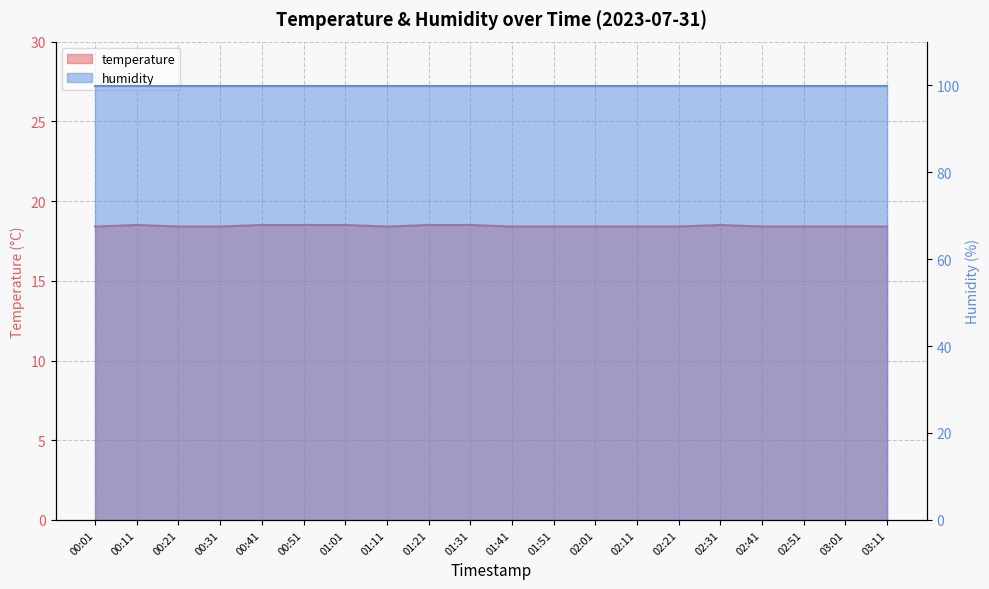

The chart shows a value of 28.6 at 02:01. True or false?

False